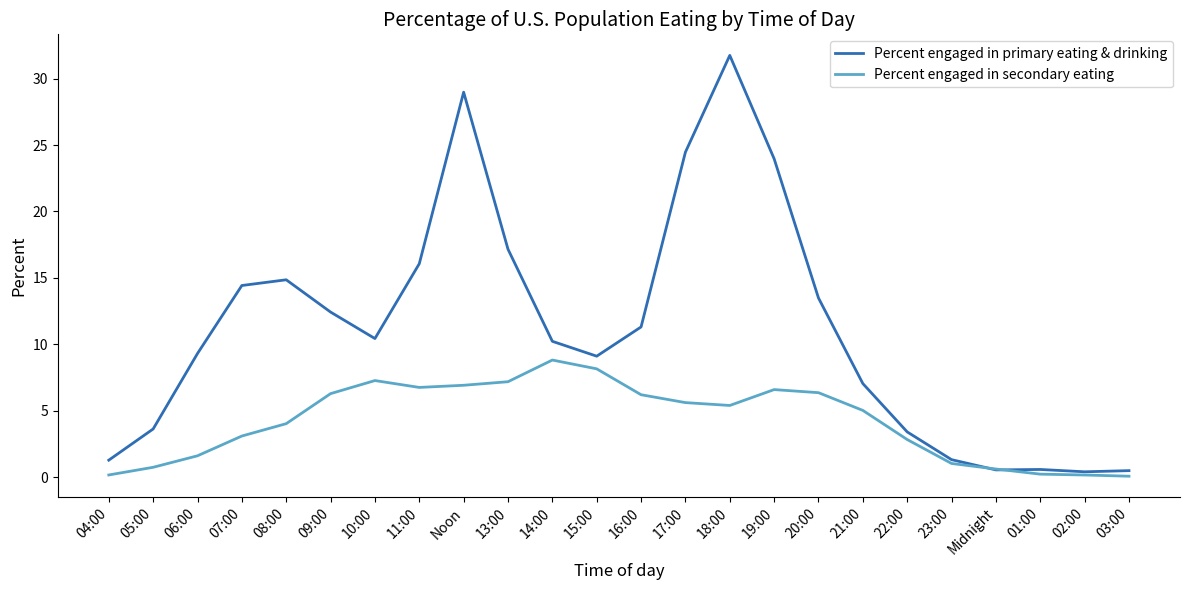

Between which two adjacent categories do Percent engaged in primary eating & drinking and Percent engaged in secondary eating first intersect?

23:00 and Midnight